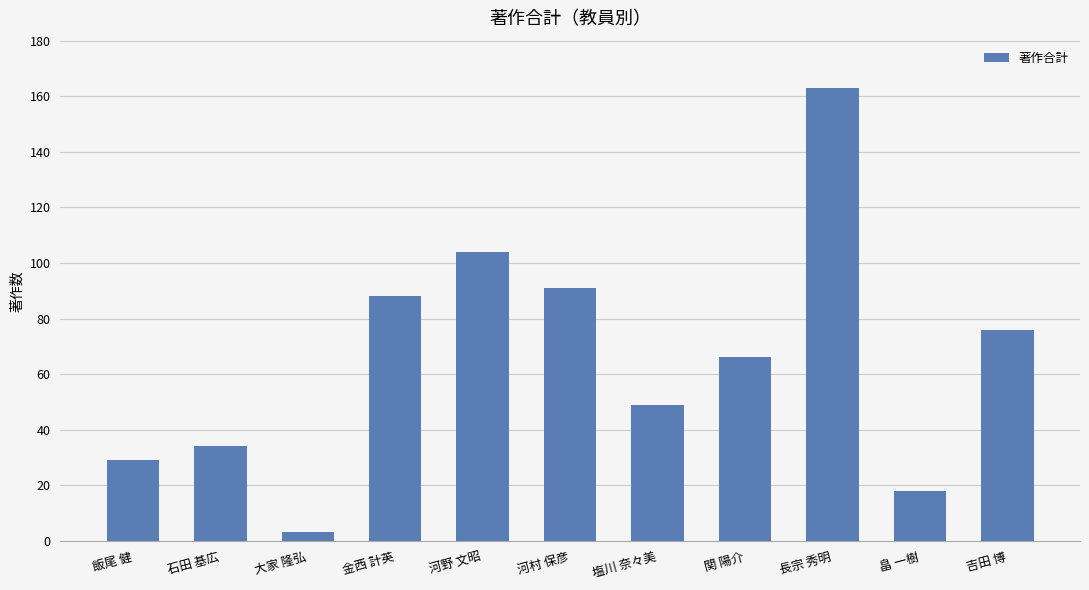

Reading left to right, list all the values displayed in this chart.

29	34	3	88	104	91	49	66	163	18	76